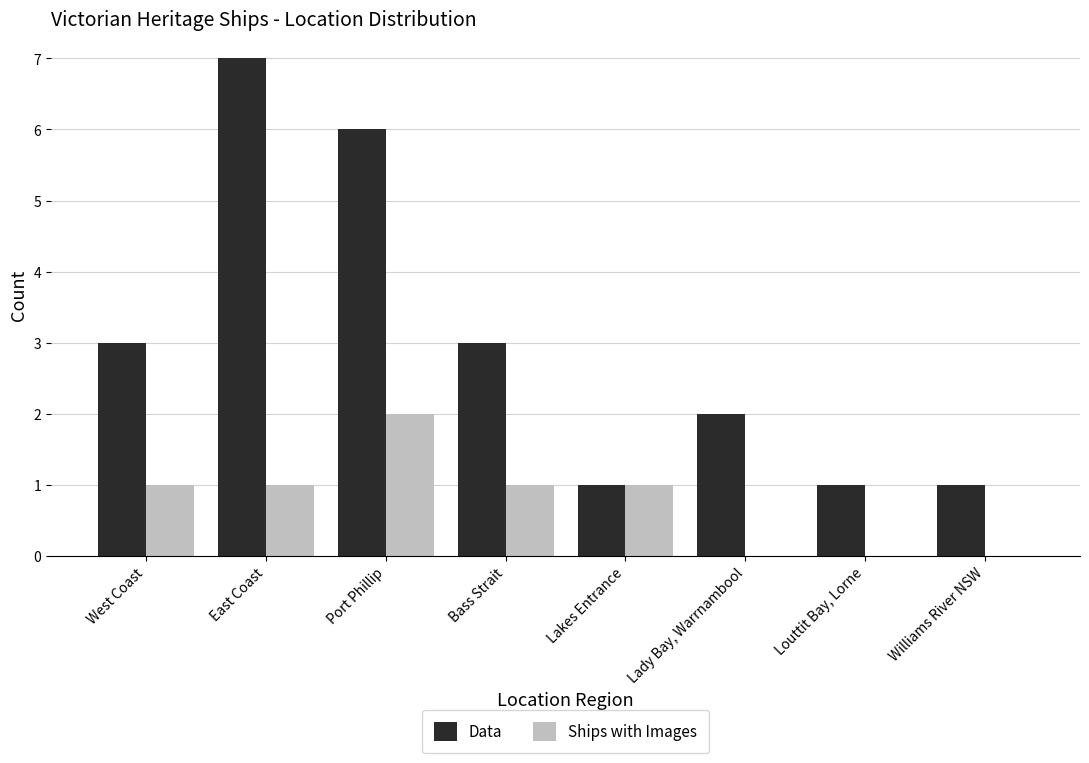

How many series are shown in this chart?

2